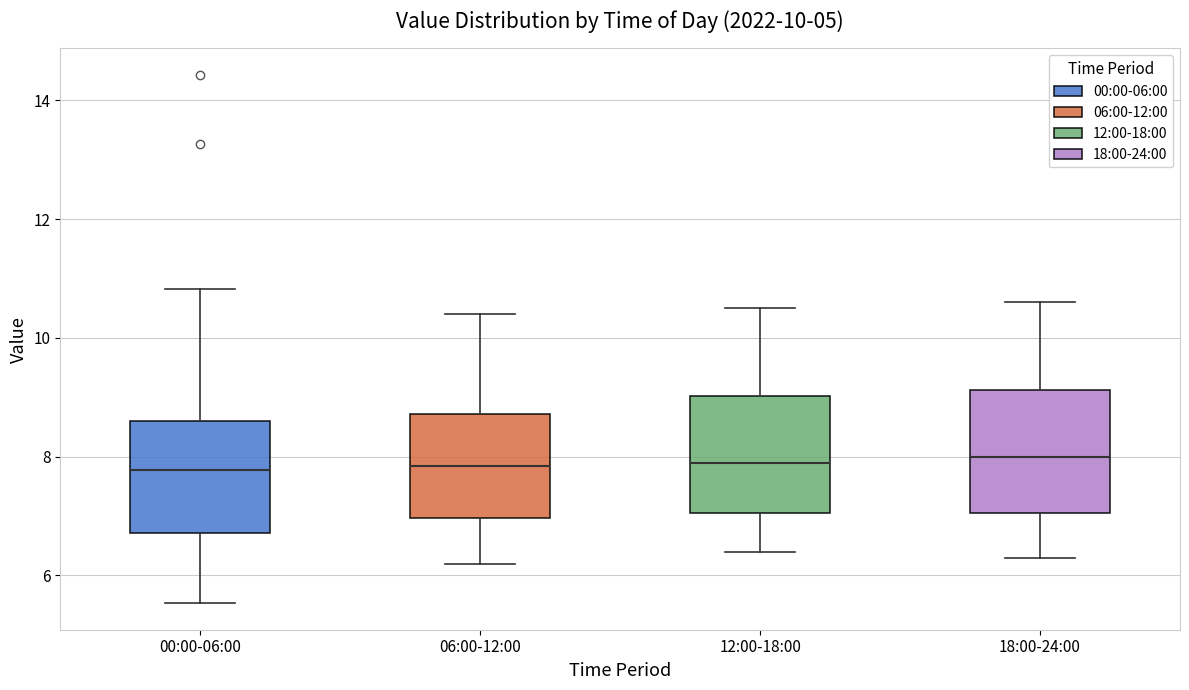

Reading left to right, transcribe this box plot: for each box, give where its median line is, the range the box spans, and where its two whiskers end, as read against the y-axis. The values are not printed on the chart, so give them approximately, as read against the axis.

00:00-06:00: median 7.8, box 6.8 to 8.6, whiskers 5.6 to 10.8
06:00-12:00: median 7.8, box 7.0 to 8.8, whiskers 6.2 to 10.4
12:00-18:00: median 8.0, box 7.0 to 9.0, whiskers 6.4 to 10.6
18:00-24:00: median 8.0, box 7.0 to 9.2, whiskers 6.4 to 10.6